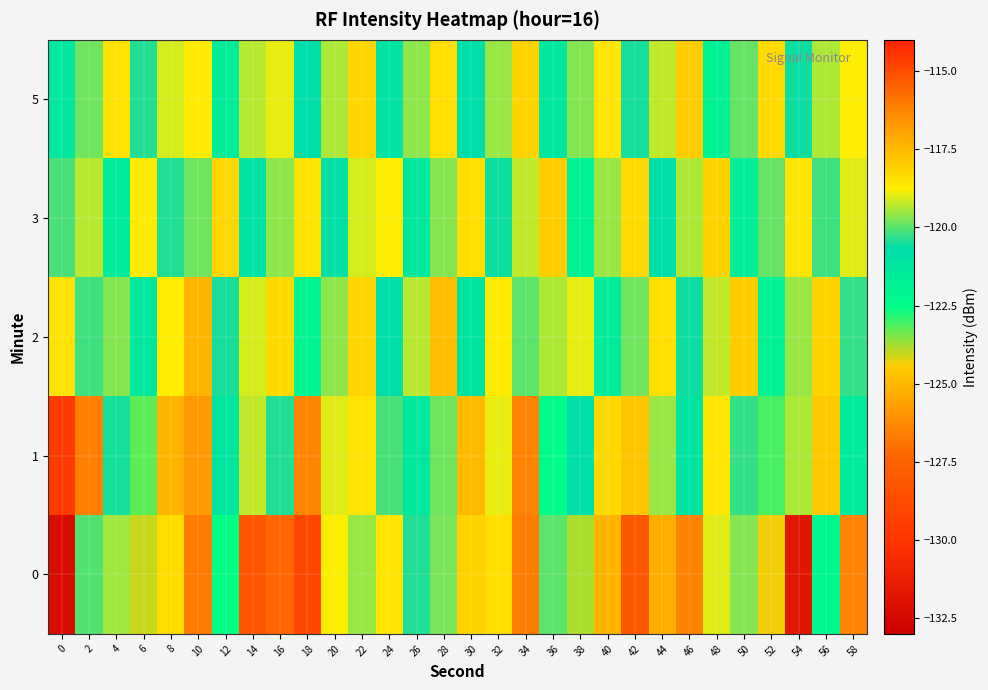

List the series in order of their peak value, lowest first.

3, 5, 2, 1, 0